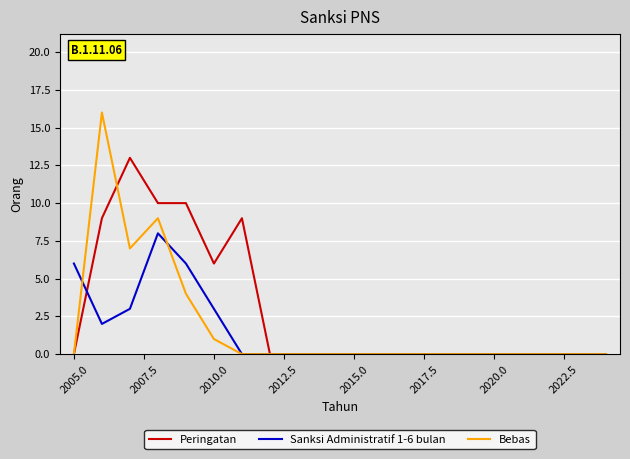

What are all the series names shown in the legend?

Peringatan, Sanksi Administratif 1-6 bulan, Bebas